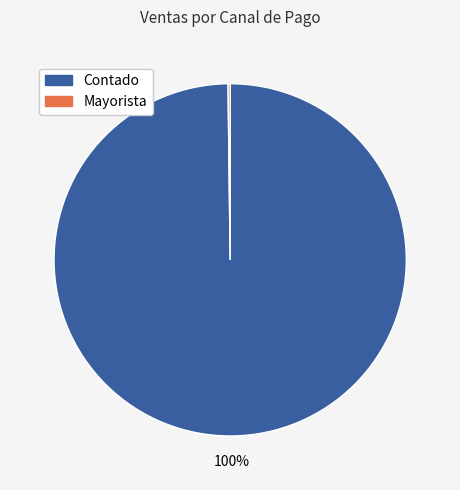

To the nearest percent, what is the average slice percentage?

50%